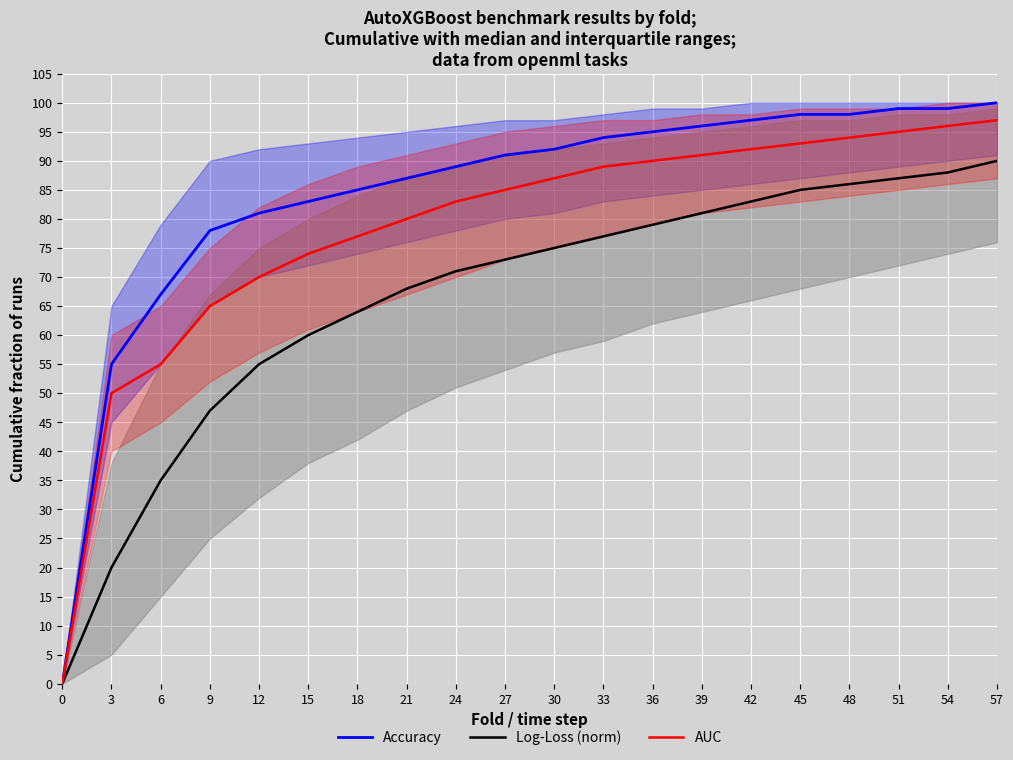

At 51, list the series in order from smallest to largest.

Log-Loss (norm), AUC, Accuracy